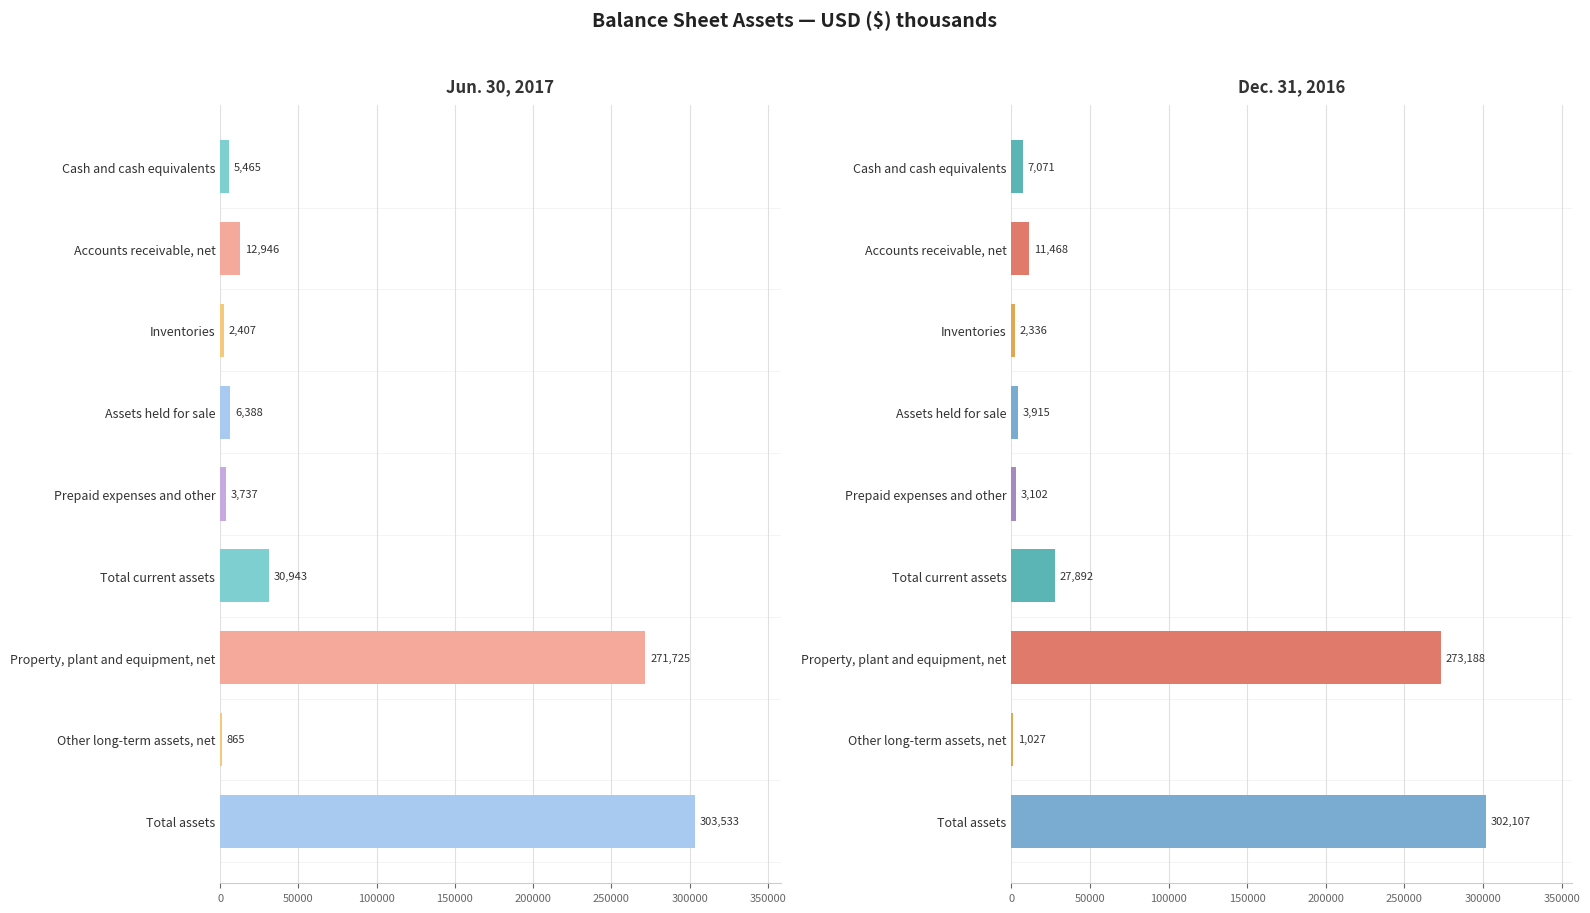

What is the value of the Dec. 31, 2016 bar at the 6th from the left?

27892